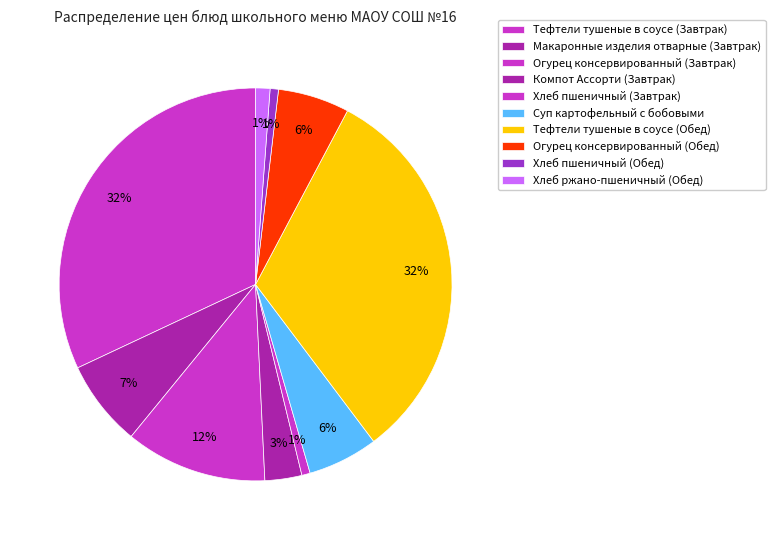

How many segments does this pie chart have?

10